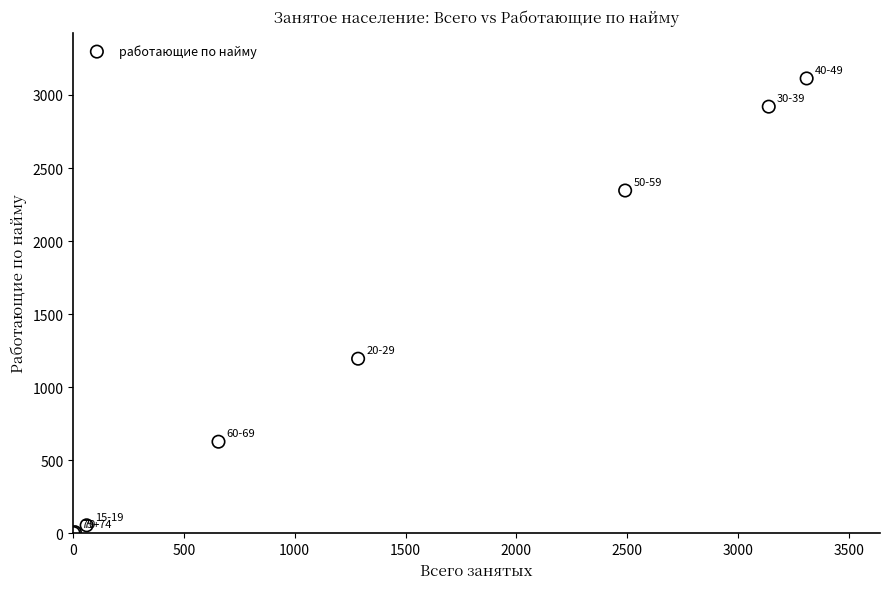

What Y value in the scatter plot is closest to 1557?

1195